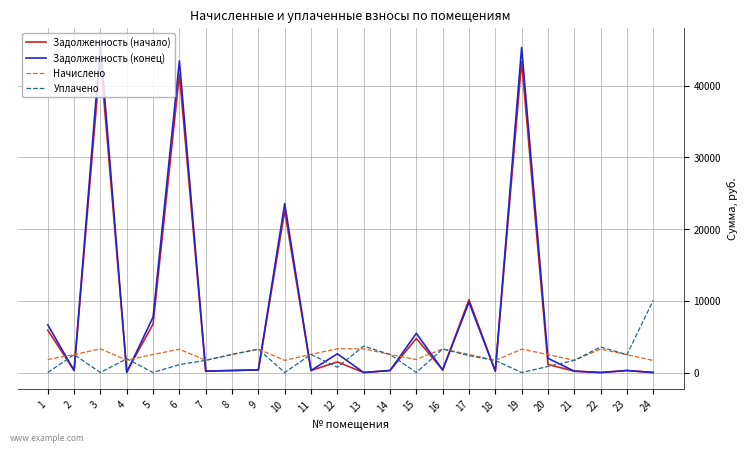

Is the value of Задолженность (конец) at 5 greater than the value of Задолженность (начало) at 12?

Yes